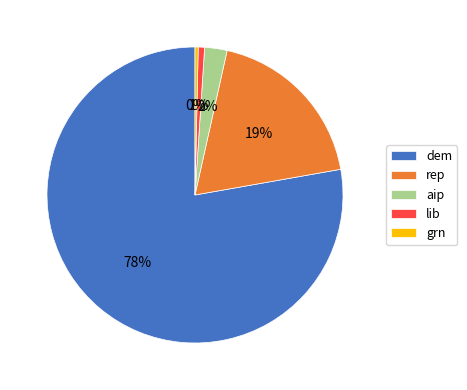

What is the largest slice in the pie chart?

dem